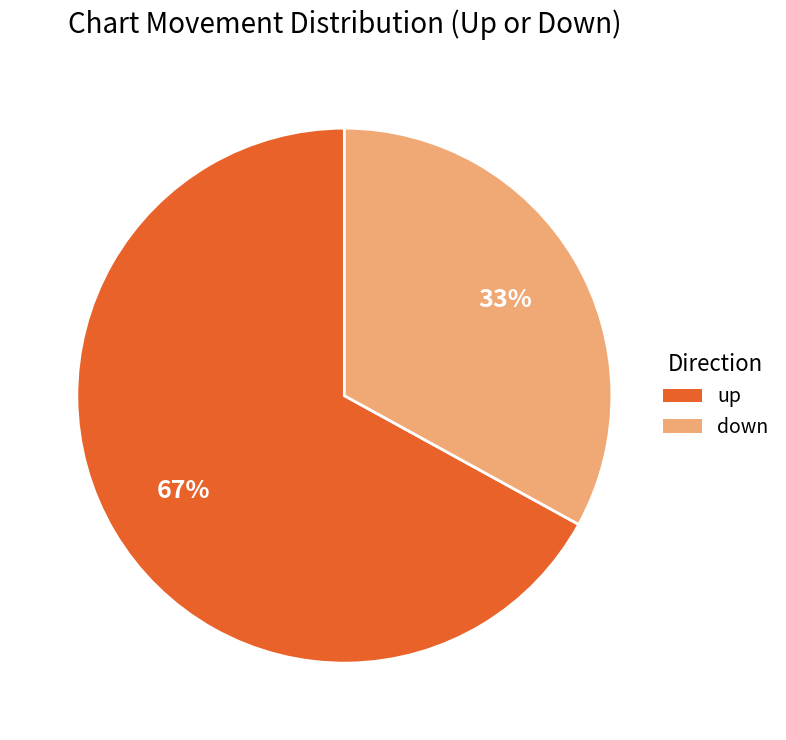

Between down and up, which is larger?

up